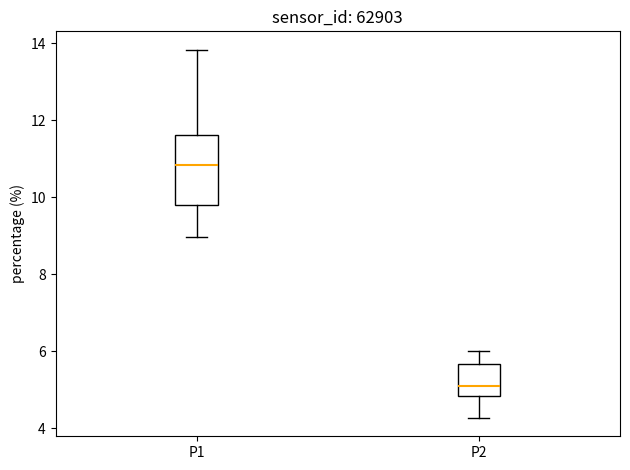

Which box has the highest median line?

P1